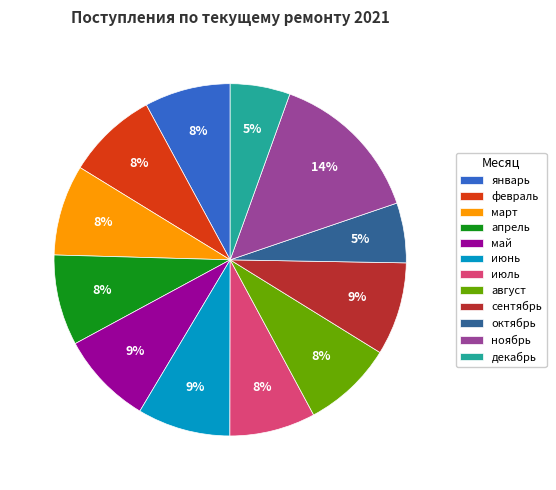

To the nearest percent, what portion does июнь represent?

9%